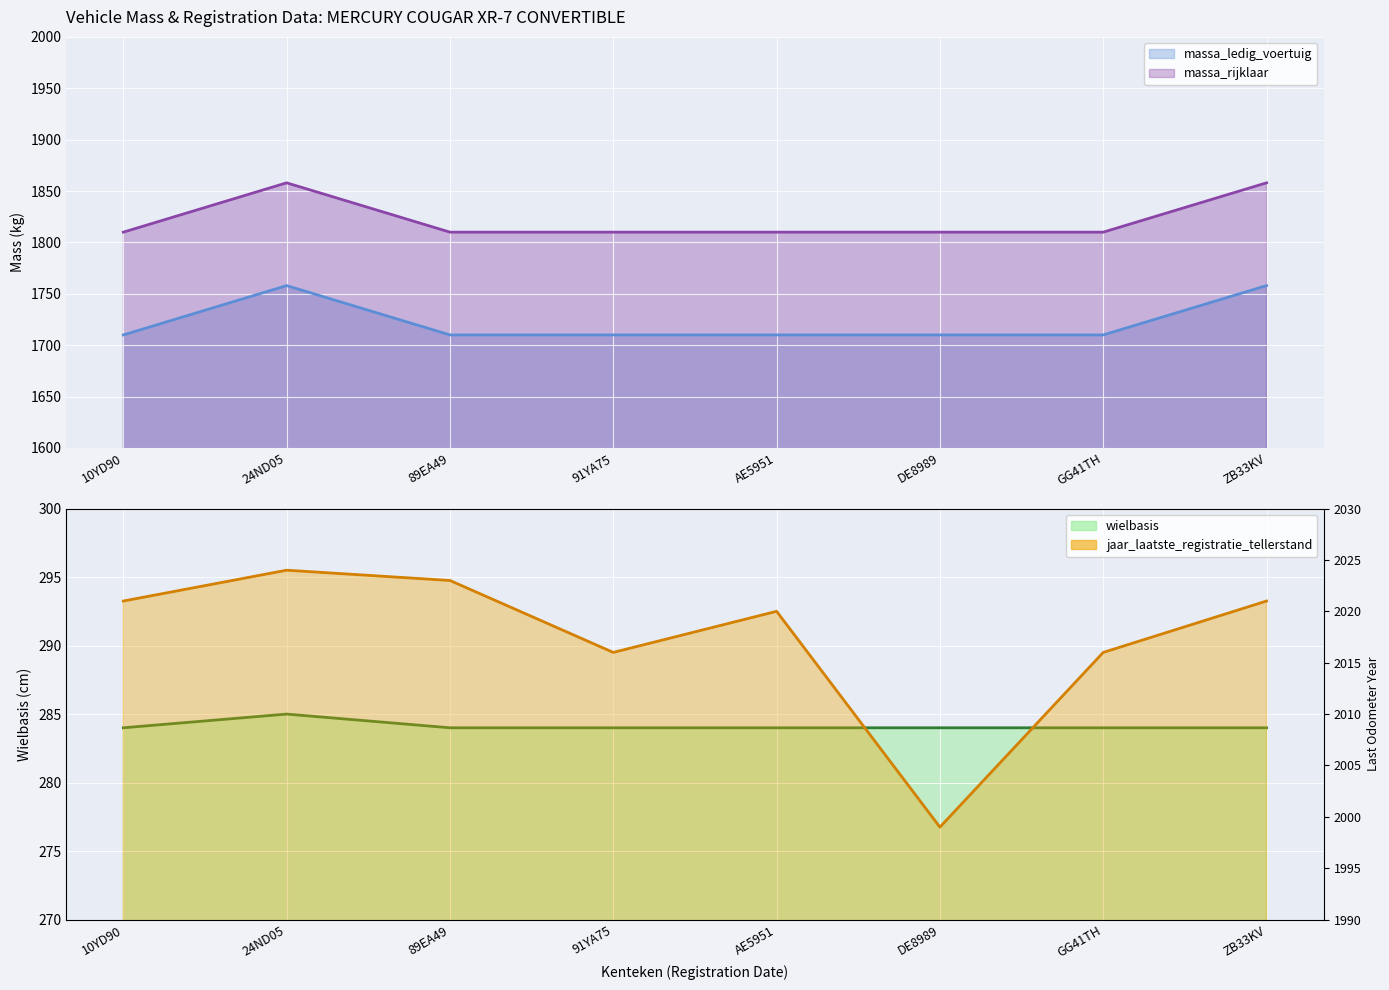

At DE8989, list the series in order from largest to smallest.

jaar_laatste_registratie_tellerstand, massa_rijklaar, massa_ledig_voertuig, wielbasis